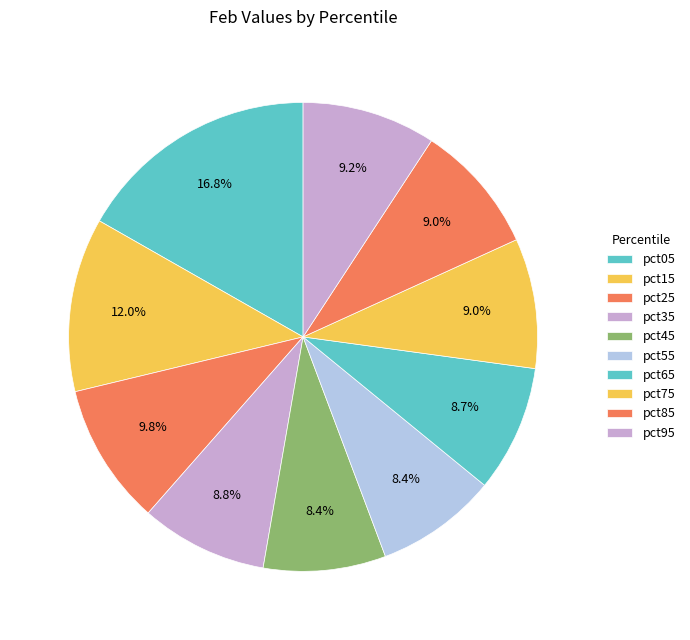

Between pct45 and pct15, which is larger?

pct15